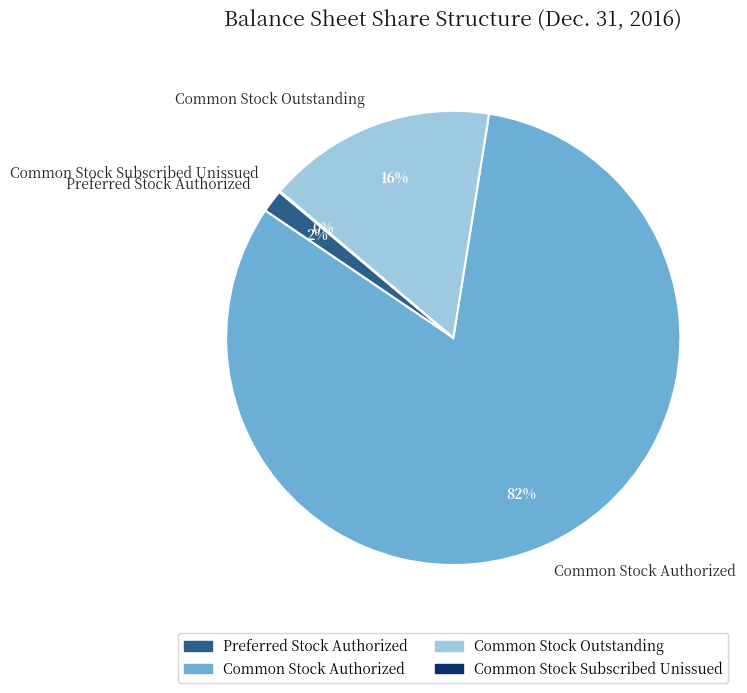

Is it true that Common Stock Authorized is 82% of the pie?

True